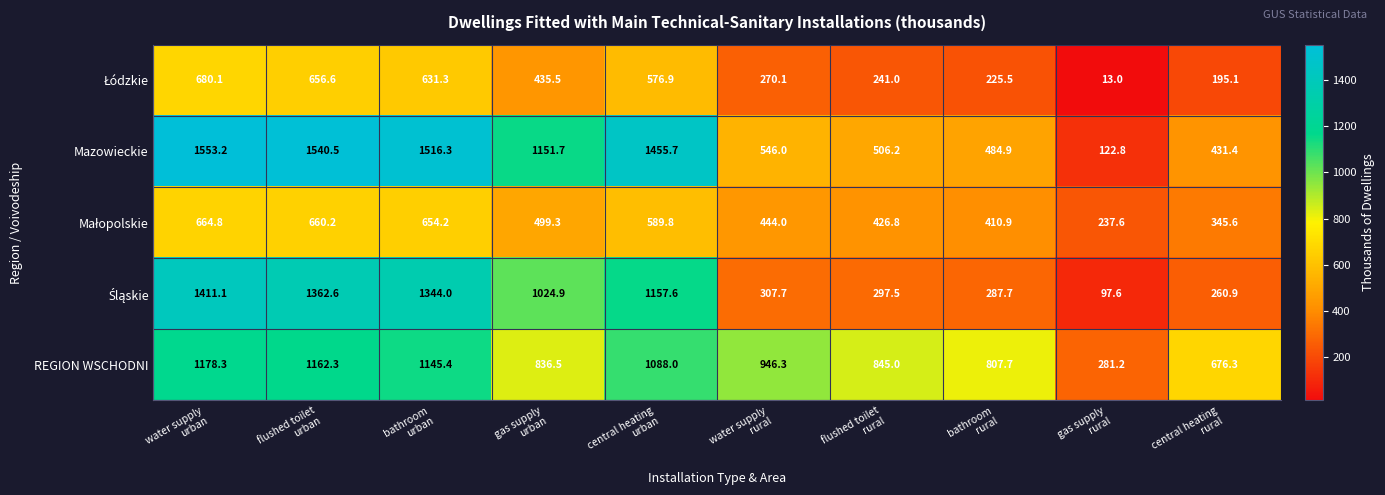

What is the greatest value displayed?

1553.2